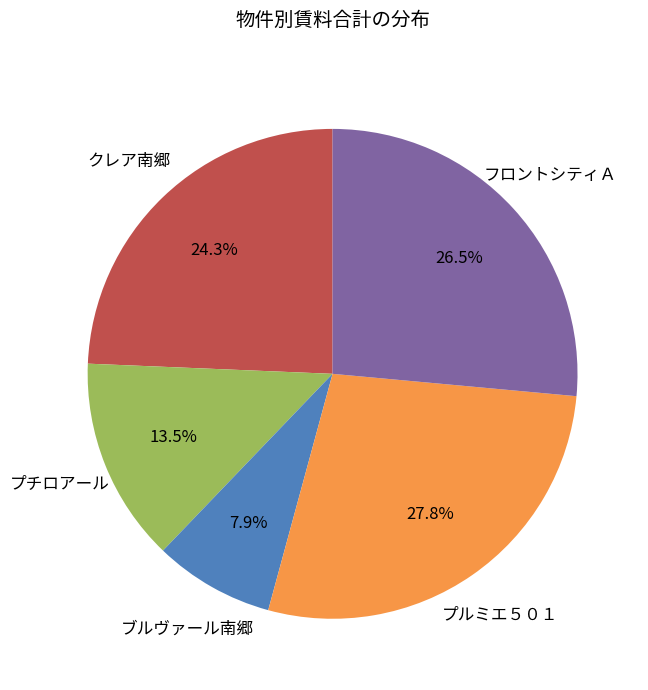

Is there a majority slice in this chart?

No